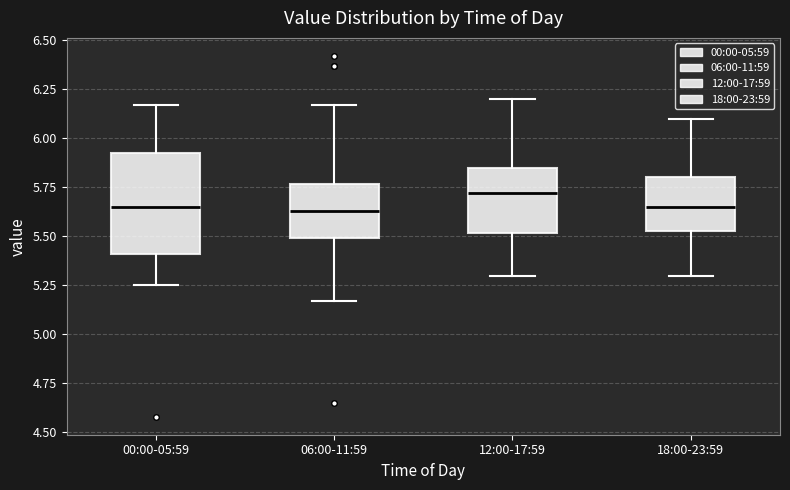

Where is the lower edge of the box for 18:00-23:59 on the y-axis? The values are not printed on the chart, so give them approximately, as read against the axis.

5.55